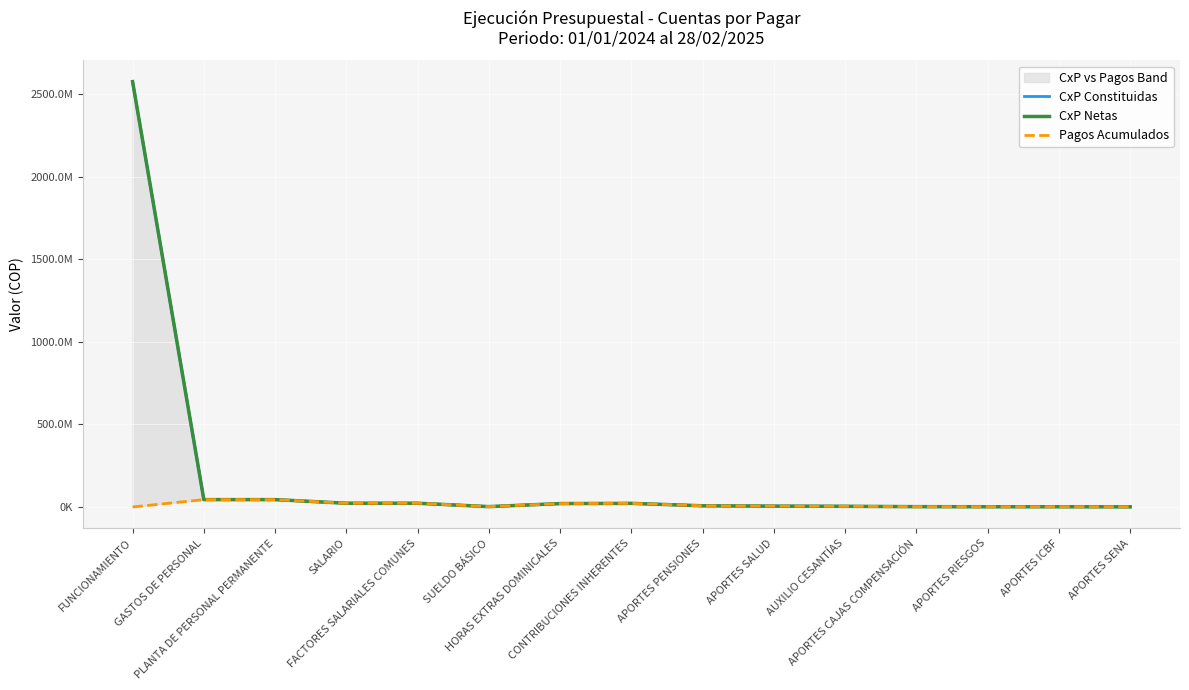

What is the sum of all Pagos Acumulados values?

200675790.5